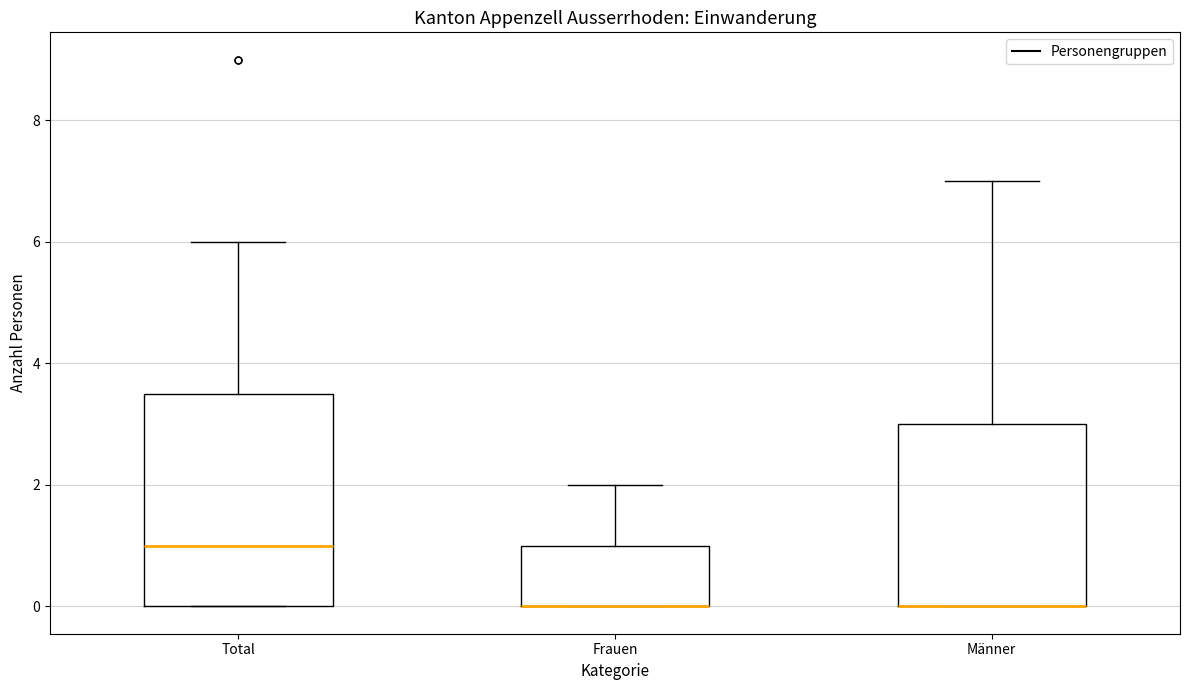

Reading left to right, read every box against the y-axis: the position of its median line, the range the box covers, and the ends of its whiskers. The values are not printed on the chart, so give them approximately, as read against the axis.

Total: median 1.0, box 0.0 to 3.6, whiskers 0.0 to 6.0
Frauen: median 0.0 (drawn on the box's lower edge), box 0.0 to 1.0, whiskers 0.0 to 2.0
Männer: median 0.0 (drawn on the box's lower edge), box 0.0 to 3.0, whiskers 0.0 to 7.0